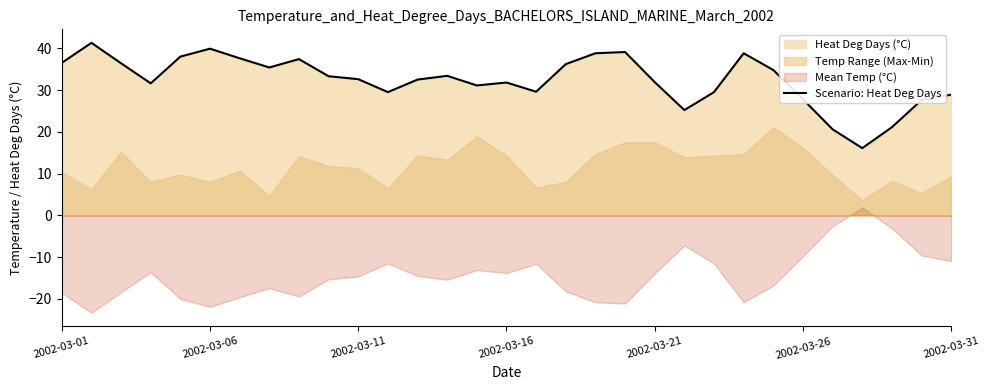

Does the chart display data point markers on the line(s)?

No